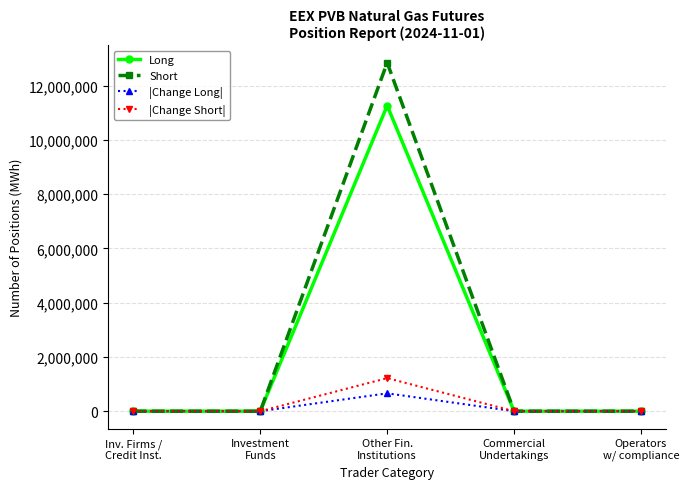

At which category is the sum across all series the highest?

Other Fin.
Institutions